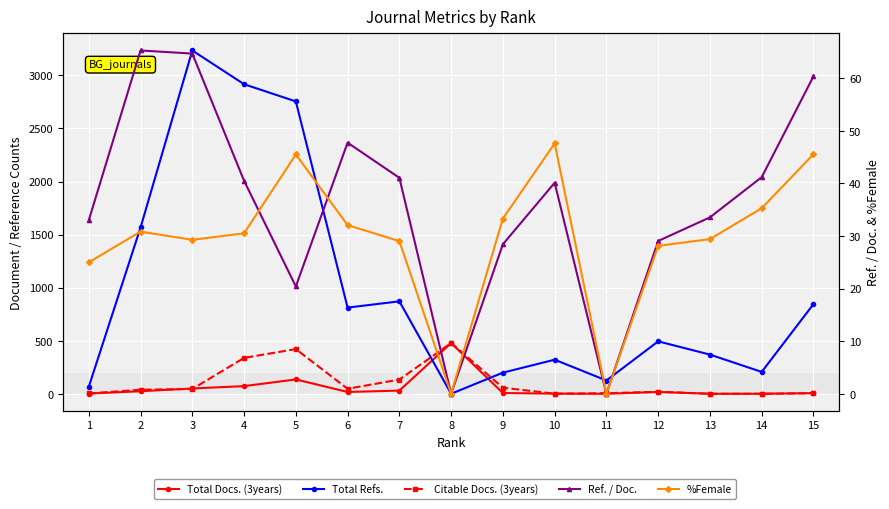

In Total Docs. (3years), how many points are lower than both neighbors (excluding endpoints)?

2